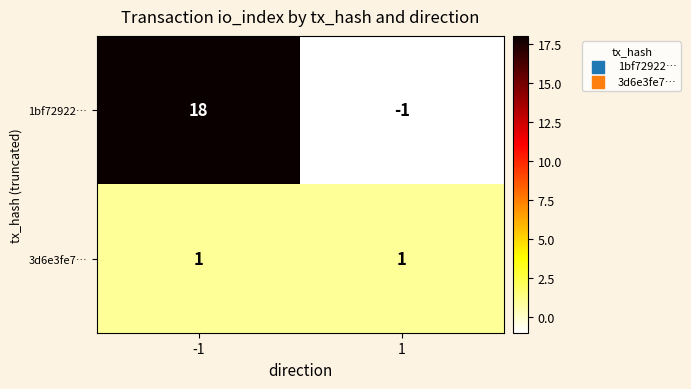

Reading right to left, extract all data points from this chart.

1bf72922…: 1=-1	-1=18
3d6e3fe7…: 1=1	-1=1